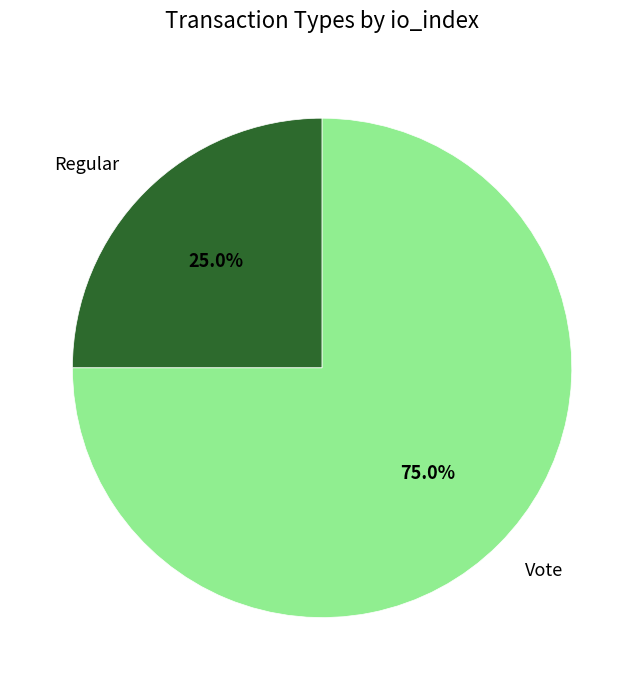

Does Vote represent more than half of the total?

Yes